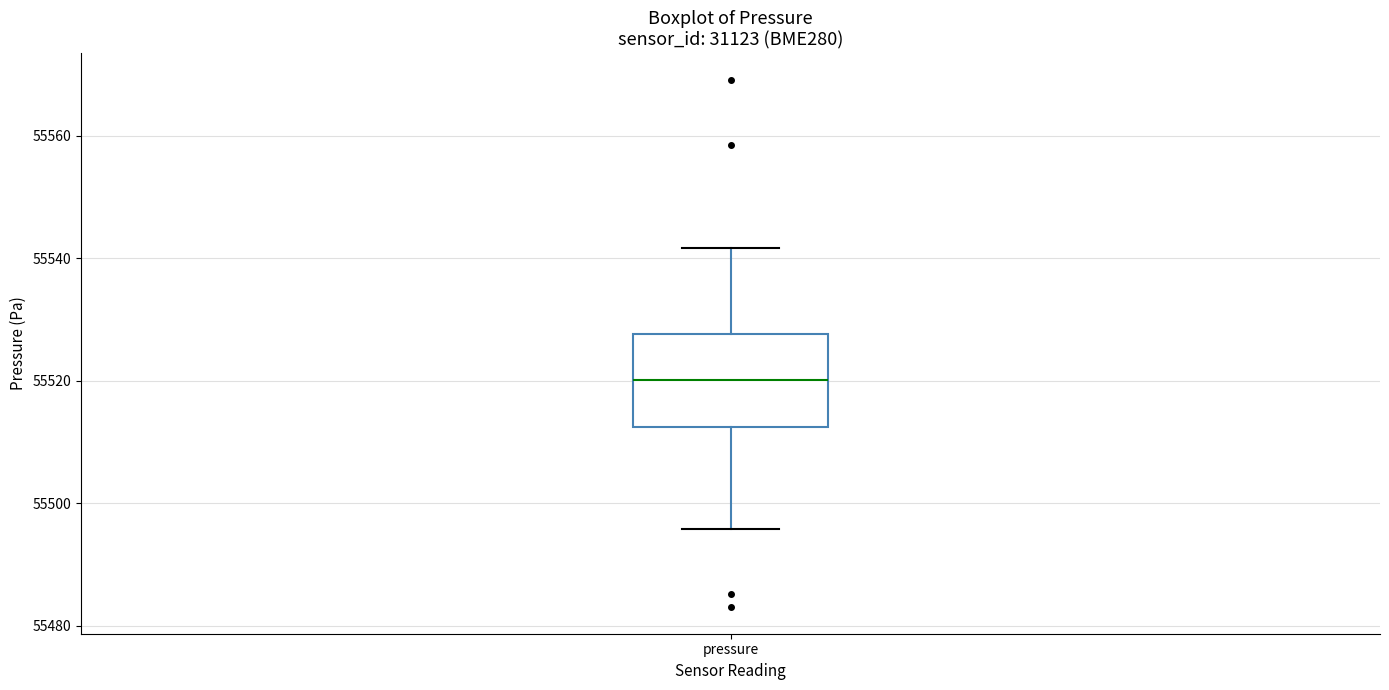

Read this box plot against the y-axis: the position of the median line, the range covered by the box, and the ends of both whiskers. The values are not printed on the chart, so give them approximately, as read against the axis.

median 55520, box 55512 to 55528, whiskers 55496 to 55542